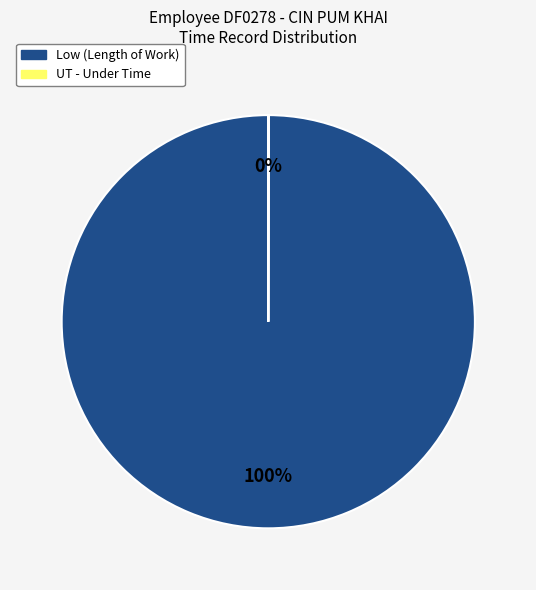

Does any single category account for the majority?

Yes